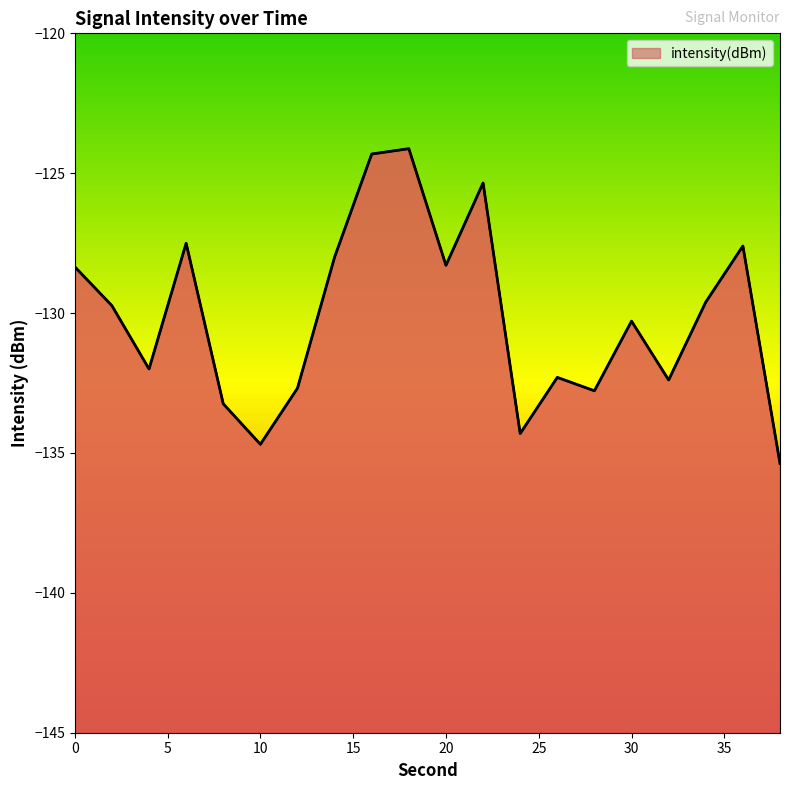

True or false: the data shows -128.3 at 20.

True